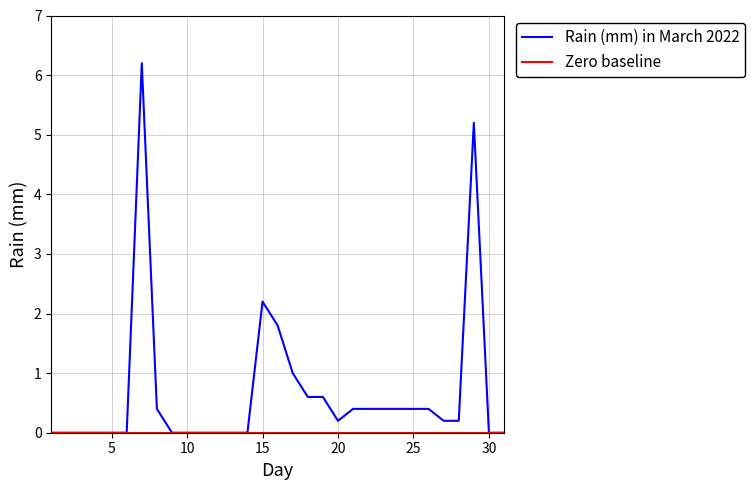

What is the greatest value displayed?

6.2